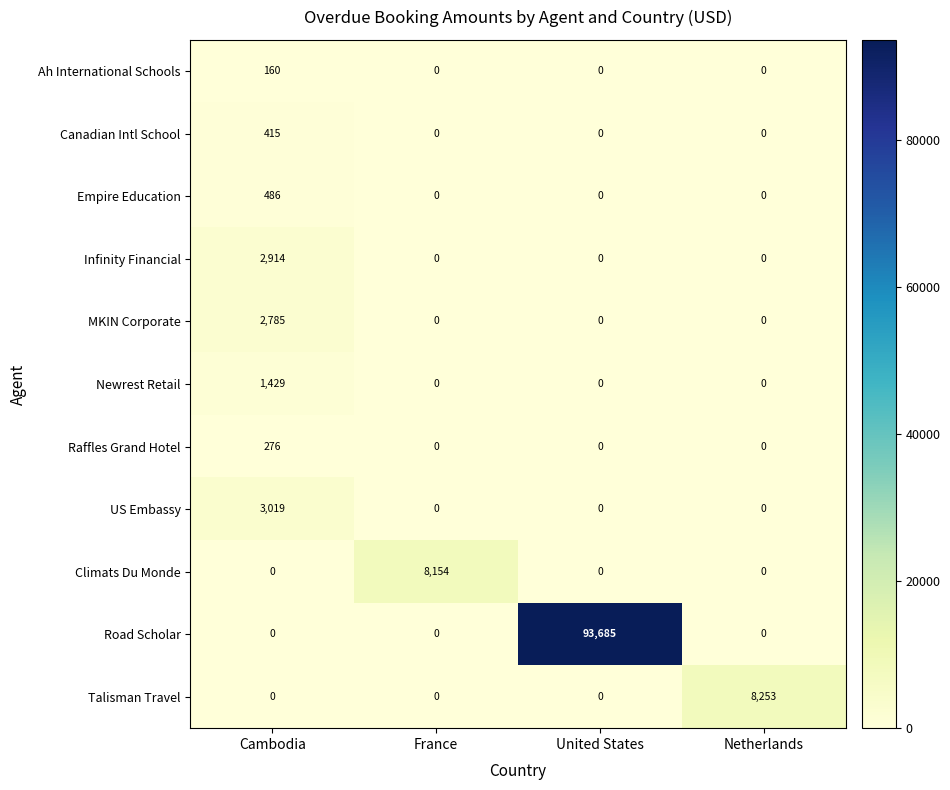

Which series changed the most between Cambodia and United States?

Road Scholar